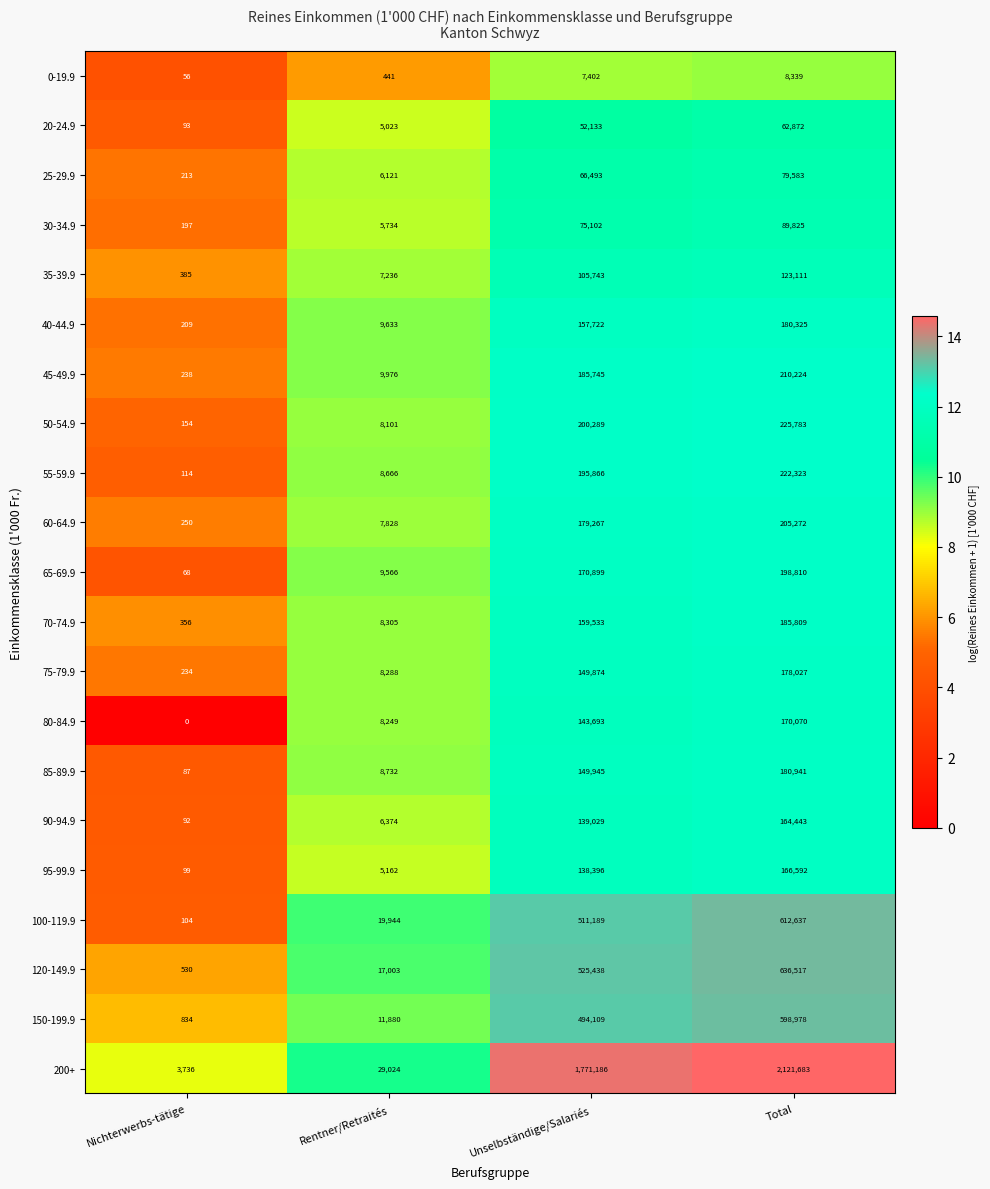

How many distinct data groups are displayed?

21